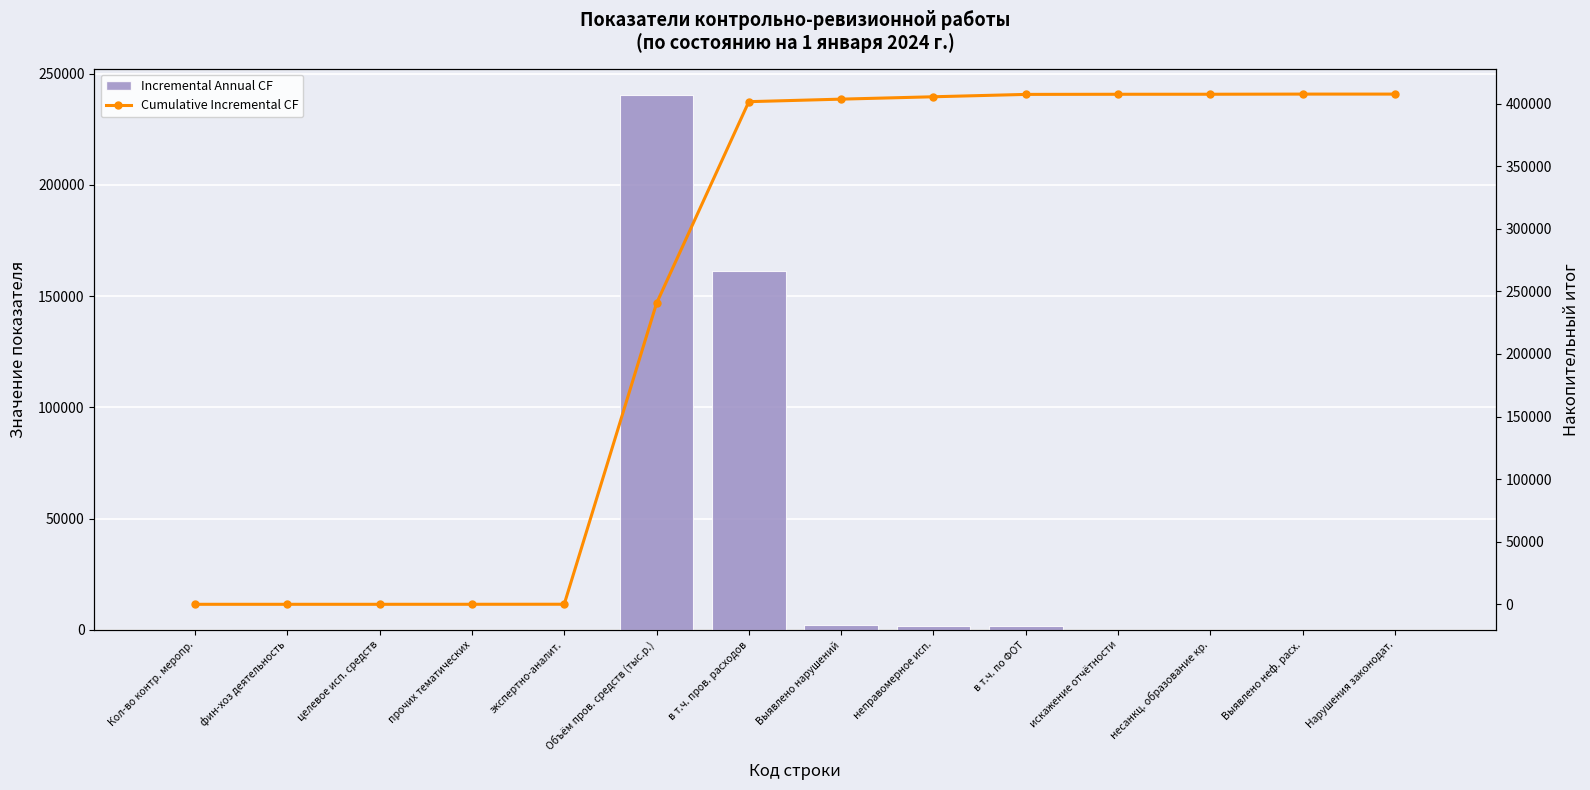

How many groups of bars are there?

14